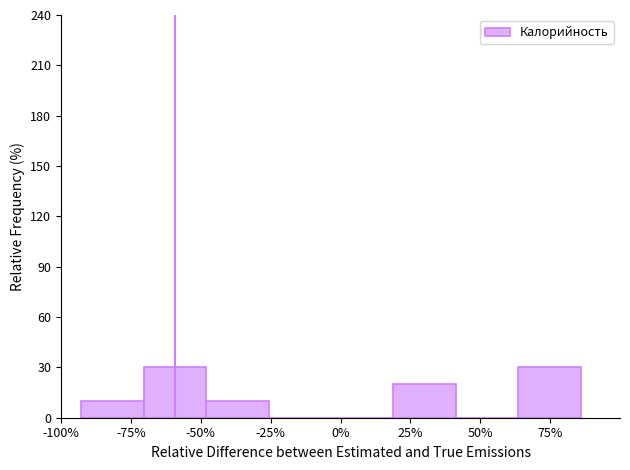

Reading left to right, transcribe this chart: for each bar, give the range it covers on the x-axis and its height. Neither the bar edges nor the heights are printed on the chart, so give them approximately, as read against the axes.

-95 to -70: 10
-70 to -50: 30
-50 to -25: 10
-25 to -5: 0
-5 to 20: 0
20 to 40: 20
40 to 65: 0
65 to 85: 30